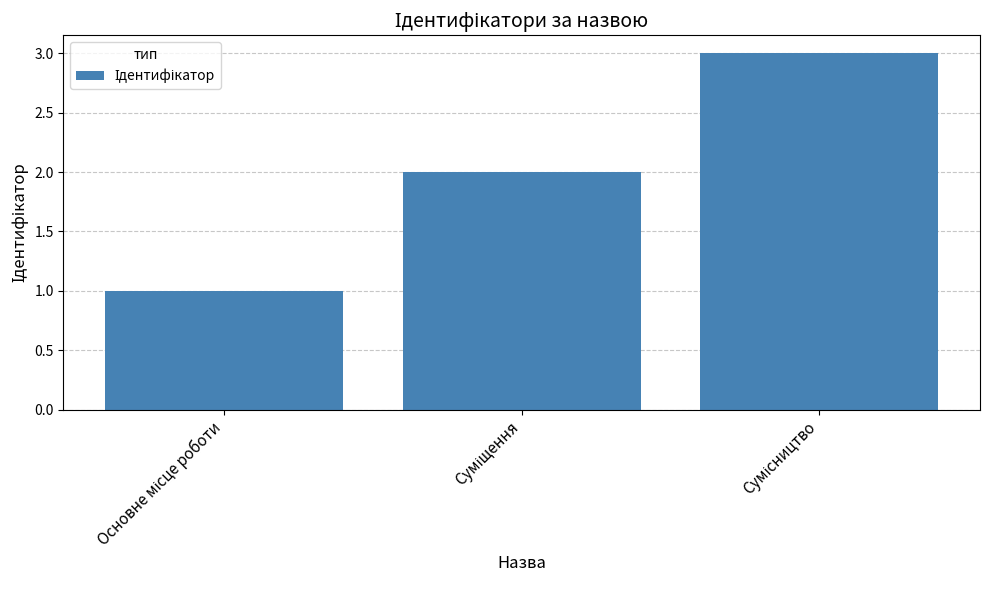

What is the greatest value displayed?

3